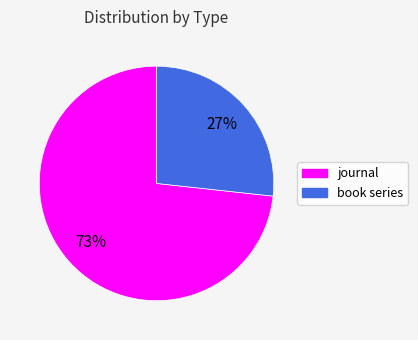

Count the number of slices in the pie.

2